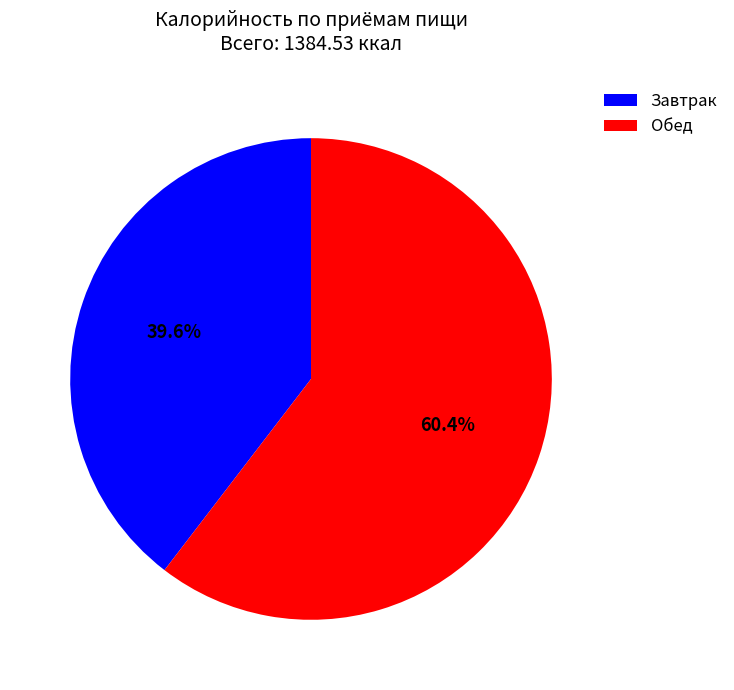

To the nearest percent, what is the difference between the largest and smallest slice percentages?

21%